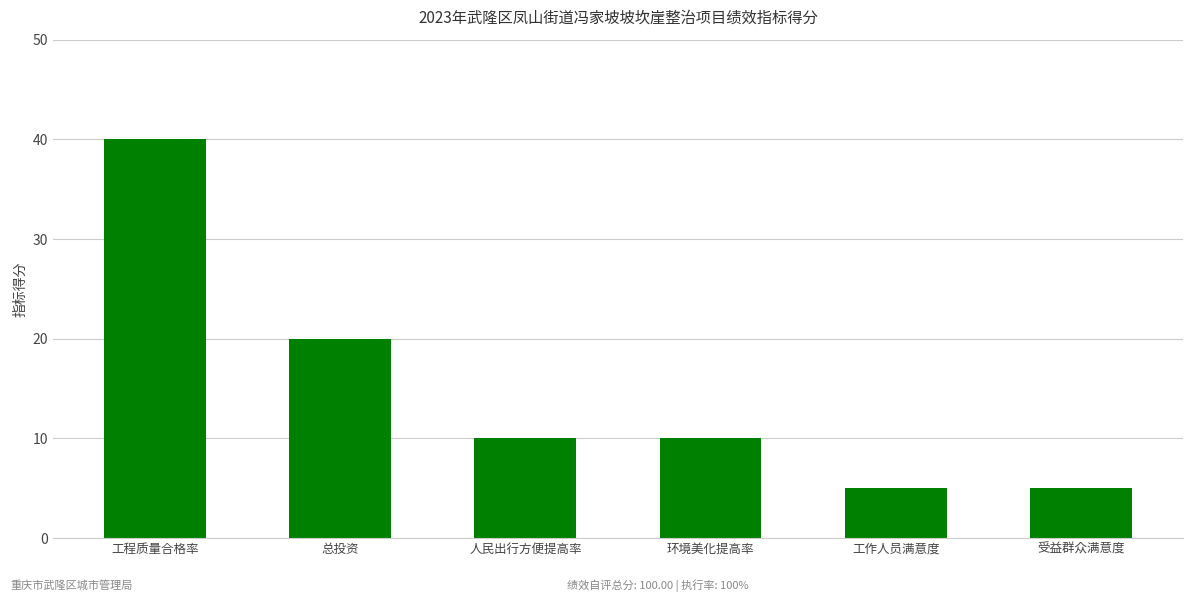

What is the difference between the values at 受益群众满意度 and 总投资?

15